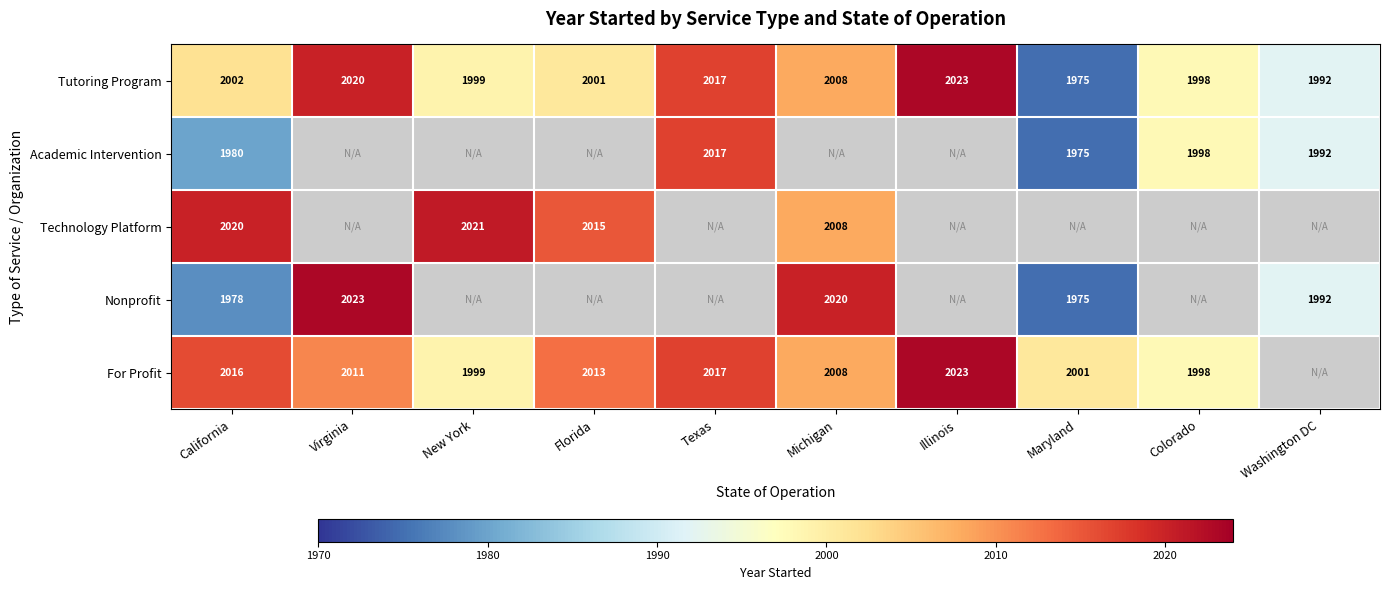

How many data points does each series have?

10